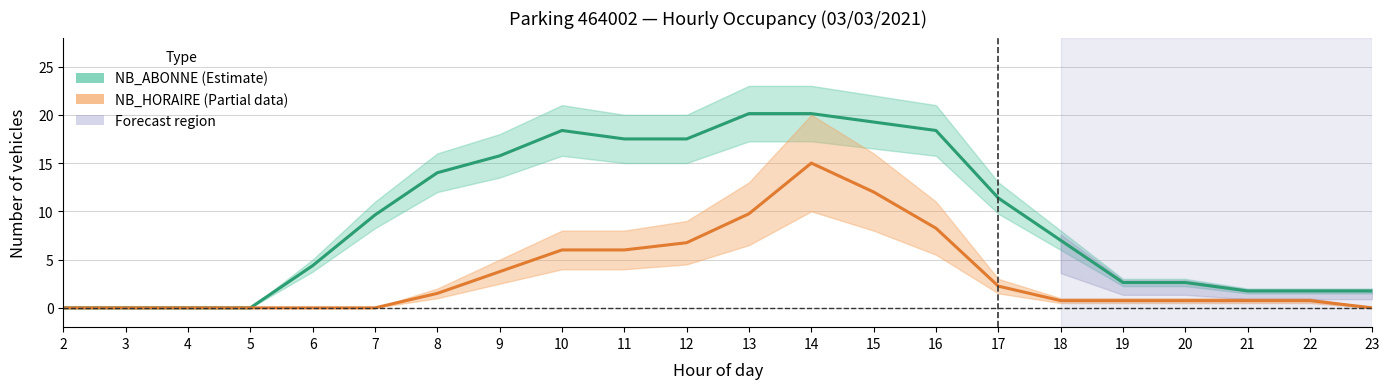

At which label does NB_HORAIRE reach its minimum?

2